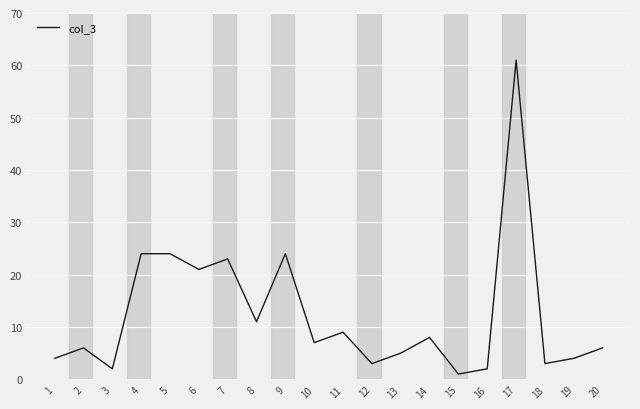

Is this an area chart (filled region under the line)?

No